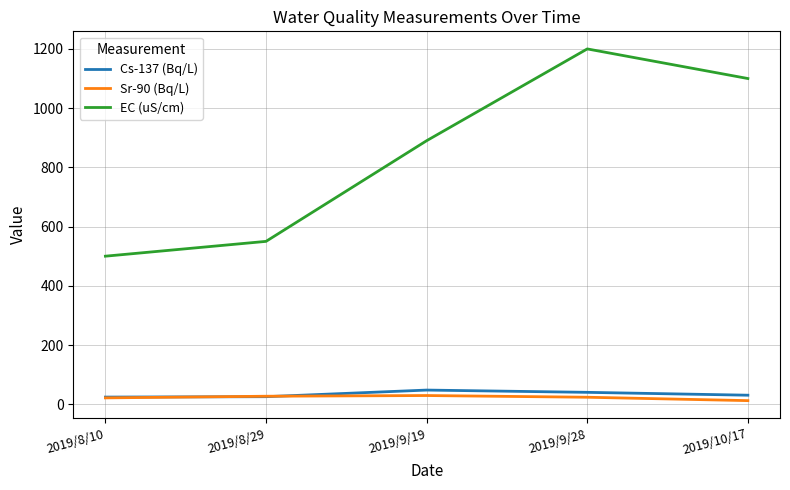

Which series changed the most between 2019/8/29 and 2019/9/28?

EC (uS/cm)